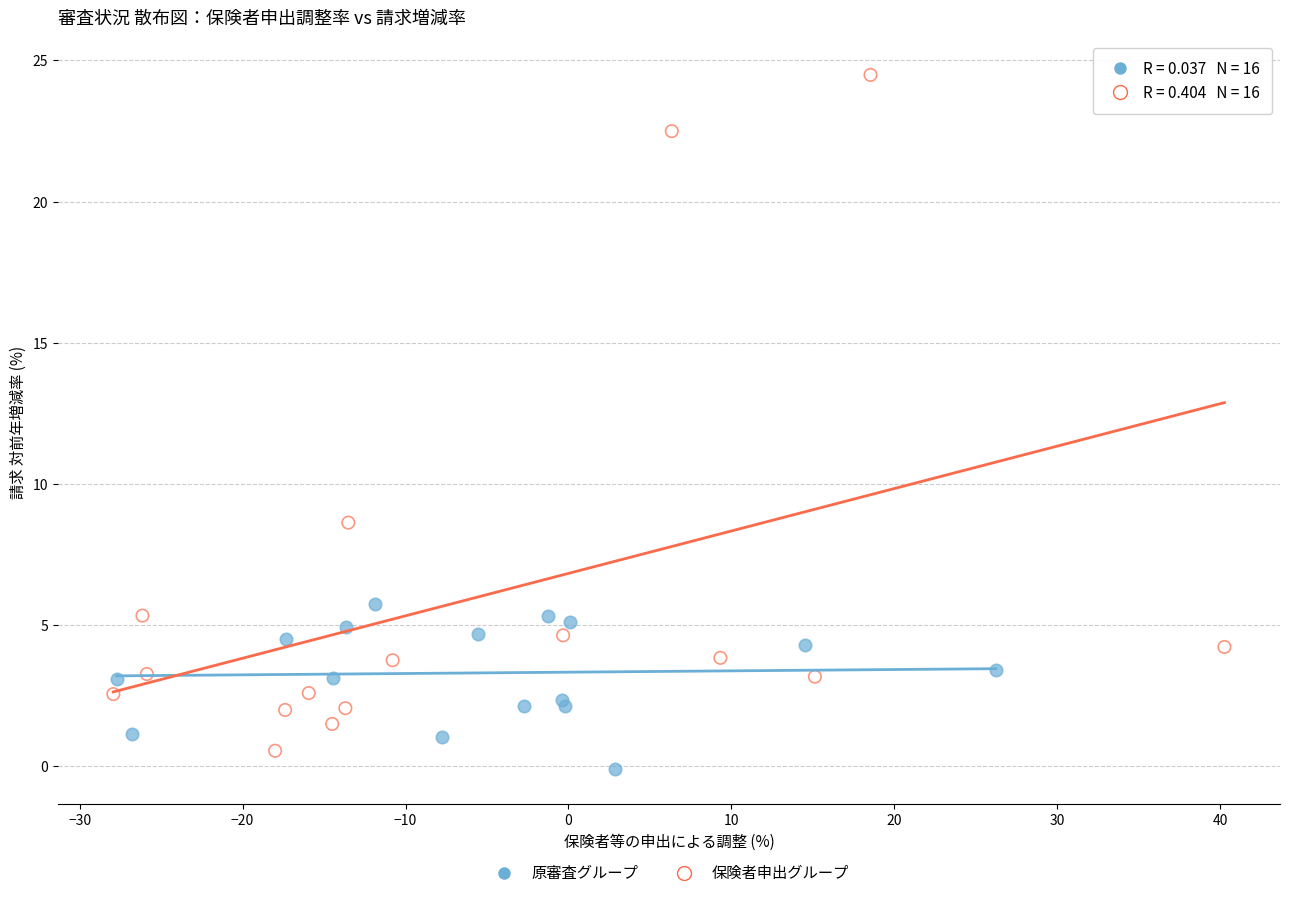

Which series has the widest spread of Y values?

保険者申出グループ